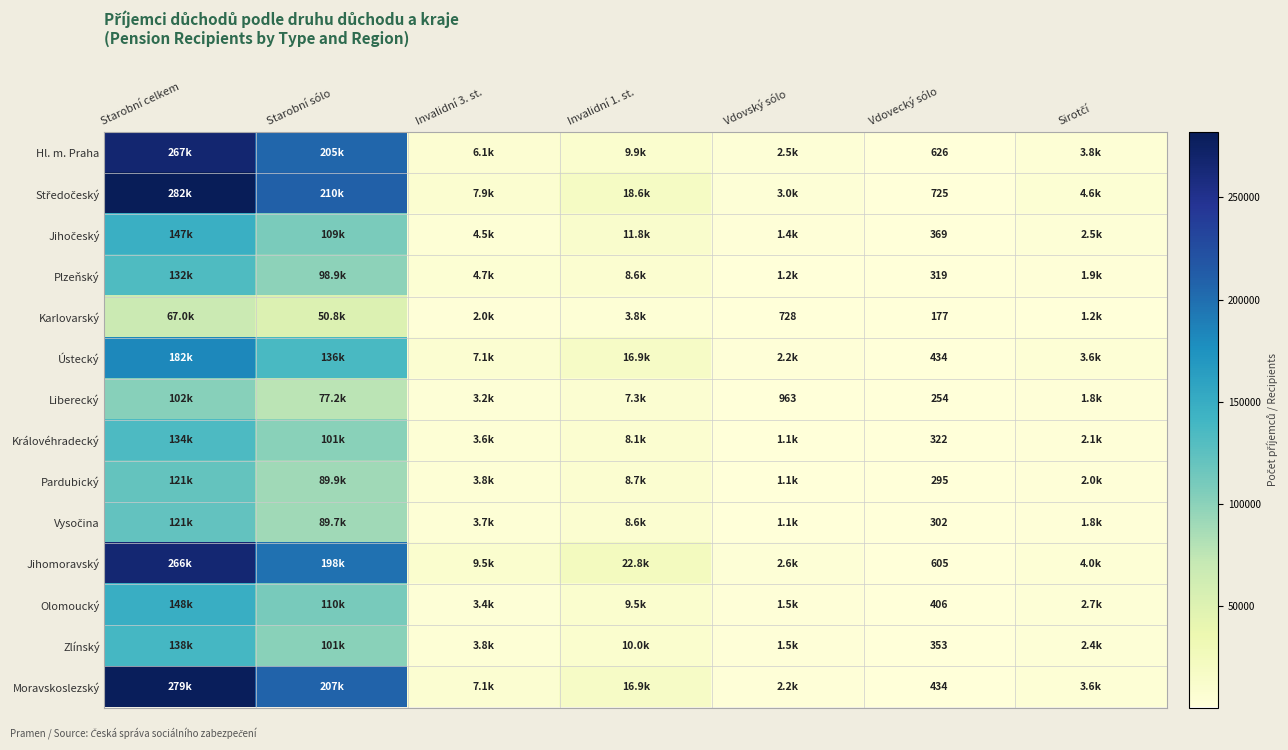

What is the difference between the highest and lowest values at Vdovecký sólo?

548